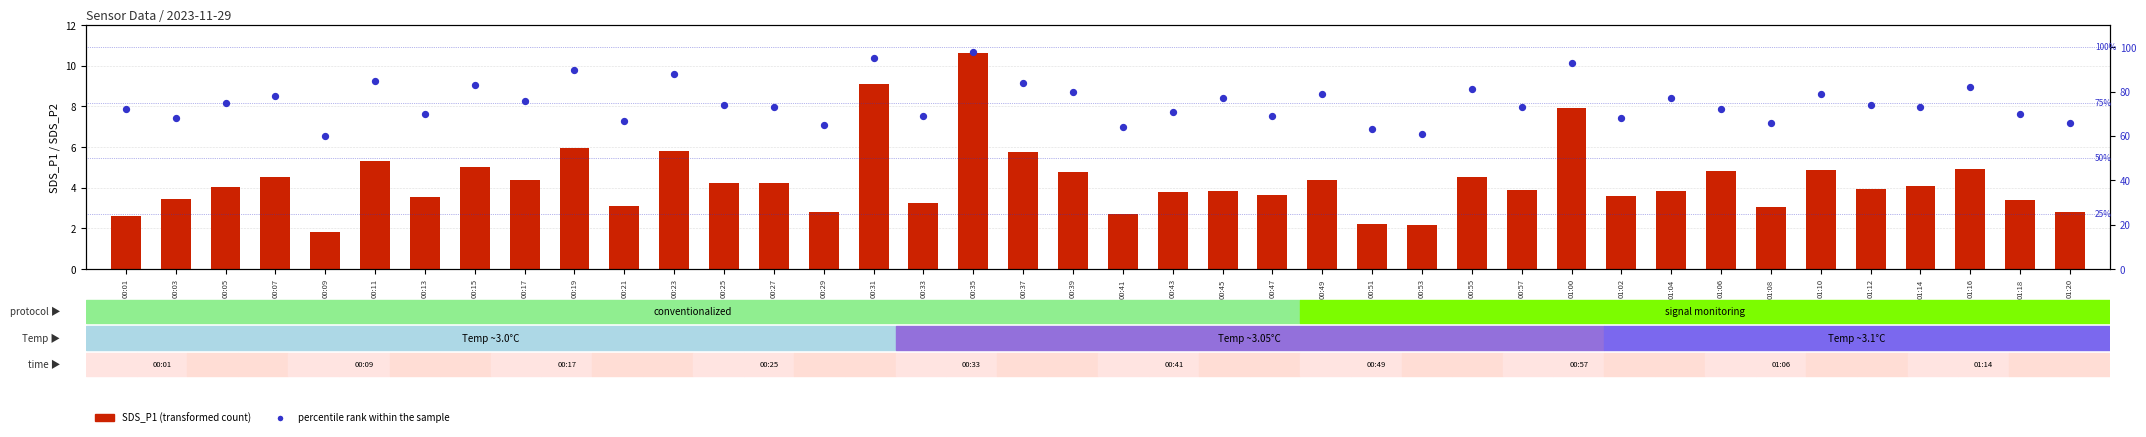

Is the value of percentile rank within the sample at 00:41 greater than the value of SDS_P1 (transformed count) at 00:07?

Yes